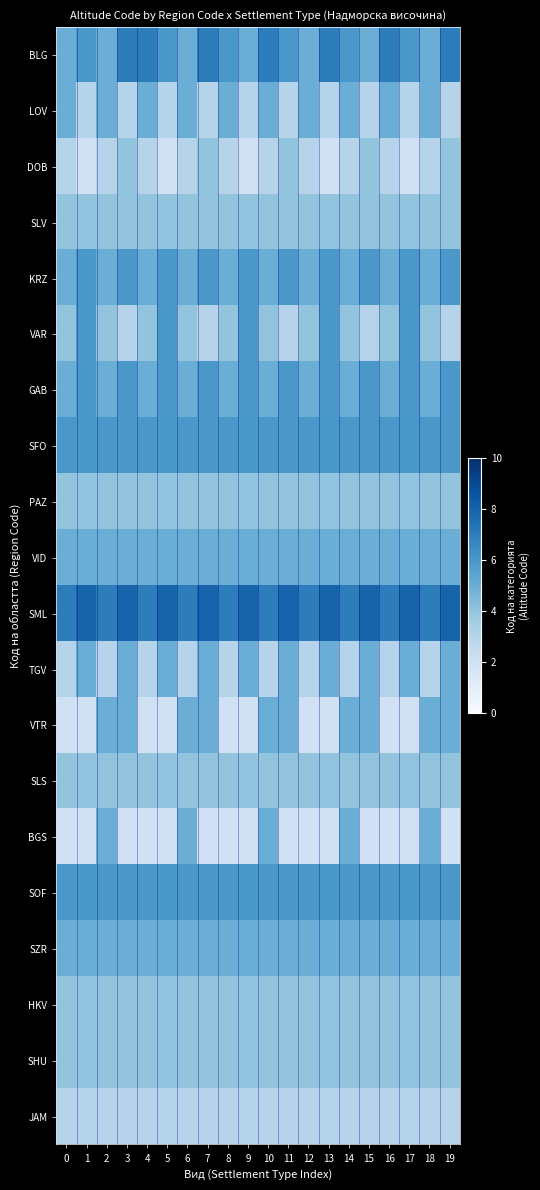

Count the number of data series in this chart.

20